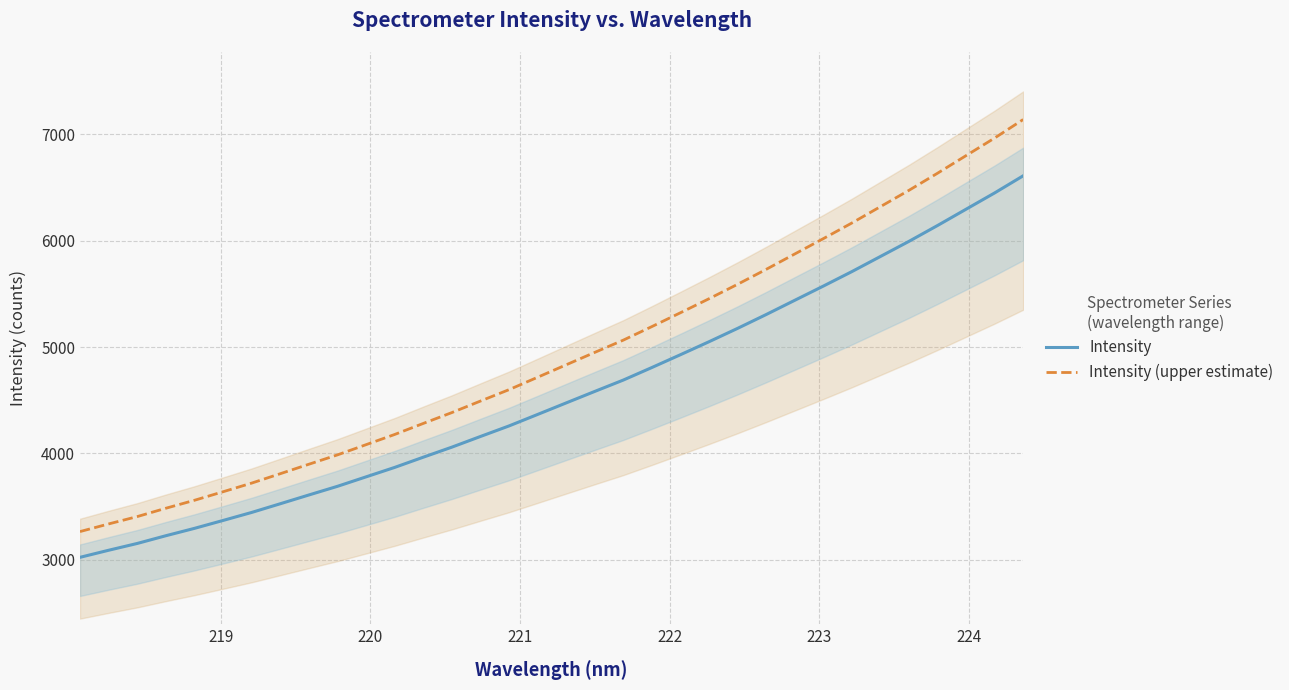

True or false: Intensity and Intensity (upper estimate) intersect in this chart.

False